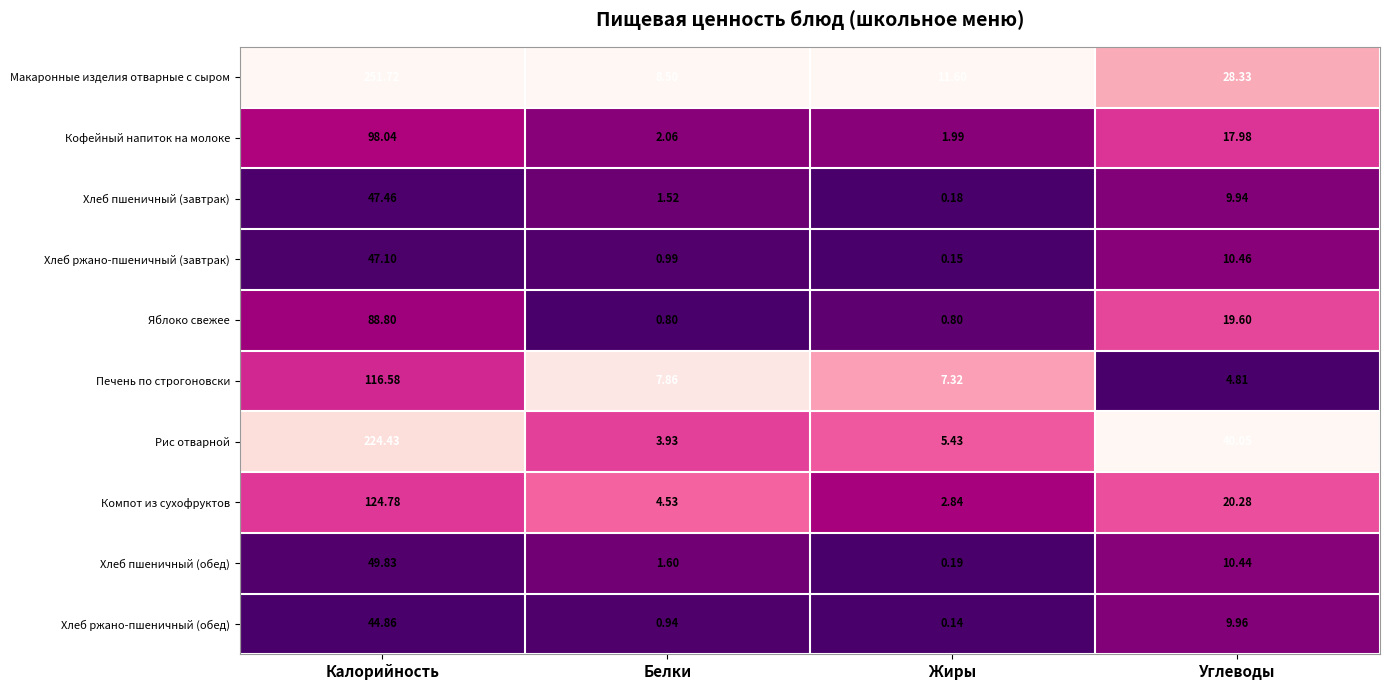

At which label does Хлеб пшеничный (обед) reach its minimum?

Жиры